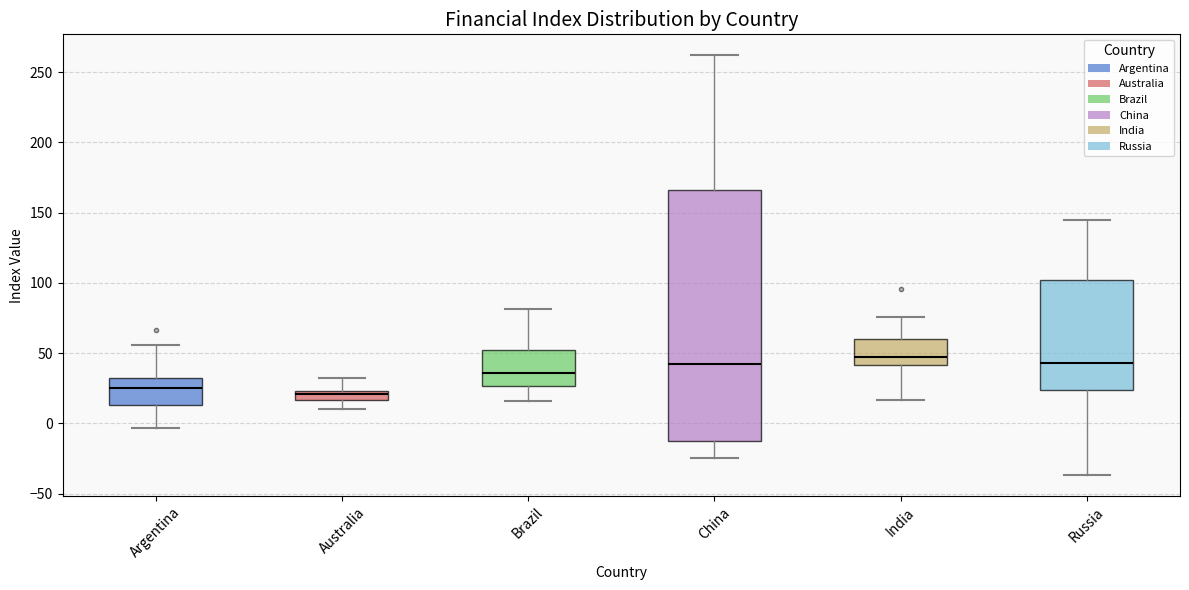

Comparing the boxes themselves (not the whiskers), which one is the tallest?

China